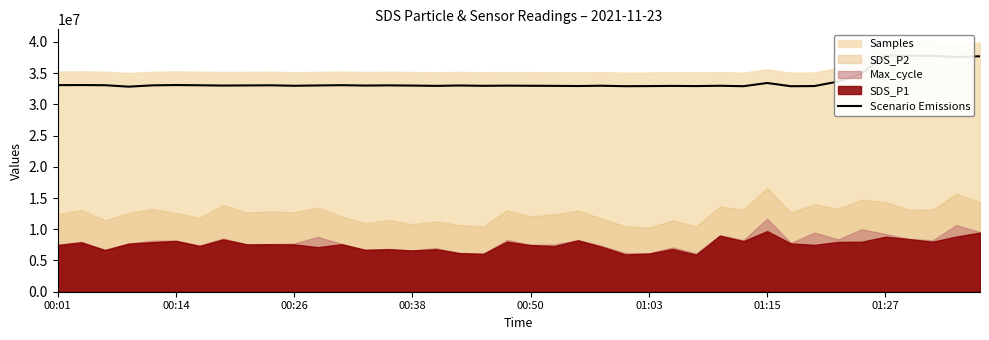

At which label does the data first exceed 33009851?

00:01